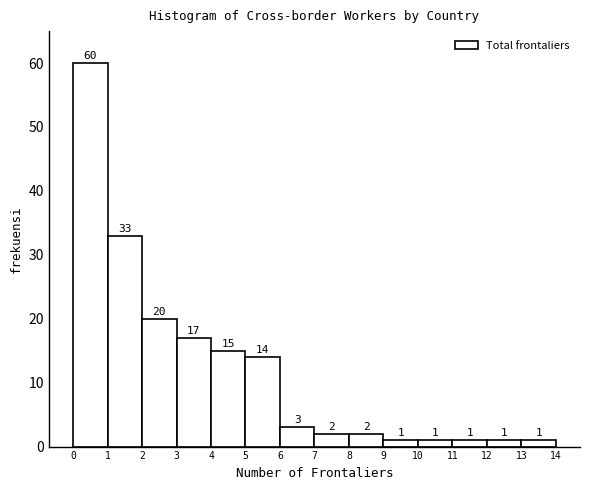

Reading left to right, transcribe this chart: for each bar, give the range it covers on the x-axis and its height.

0 to 1: 60
1 to 2: 33
2 to 3: 20
3 to 4: 17
4 to 5: 15
5 to 6: 14
6 to 7: 3
7 to 8: 2
8 to 9: 2
9 to 10: 1
10 to 11: 1
11 to 12: 1
12 to 13: 1
13 to 14: 1